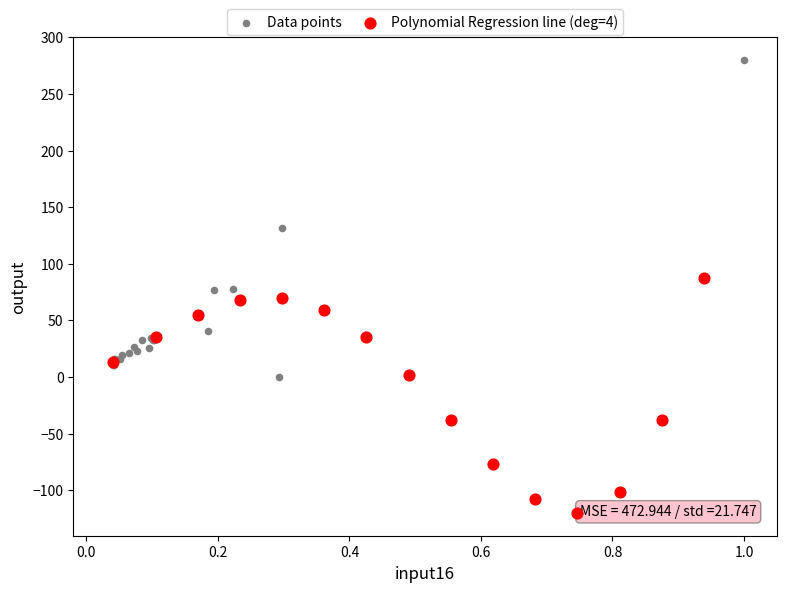

Which series contains the lowest Y value?

Polynomial Regression line (deg=4)